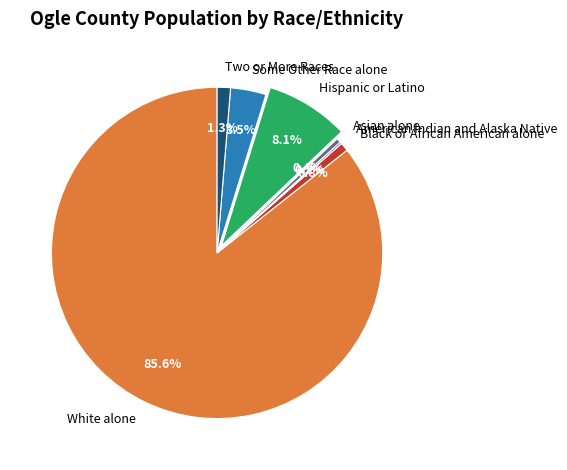

Does any single category account for the majority?

Yes